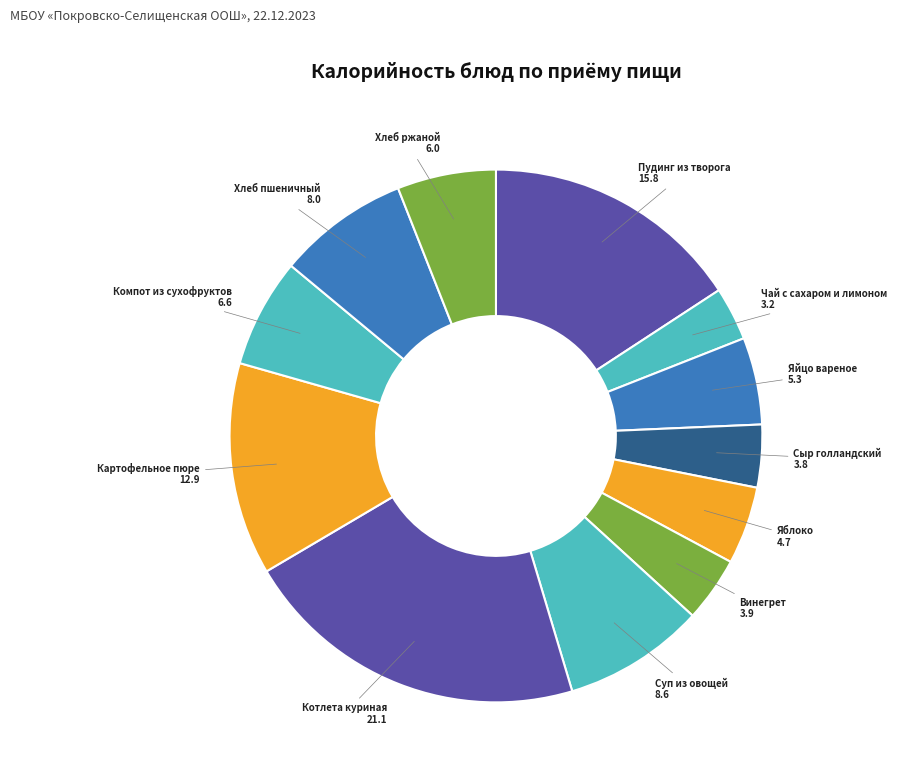

True or false: Картофельное пюре accounts for 13% of the total.

True